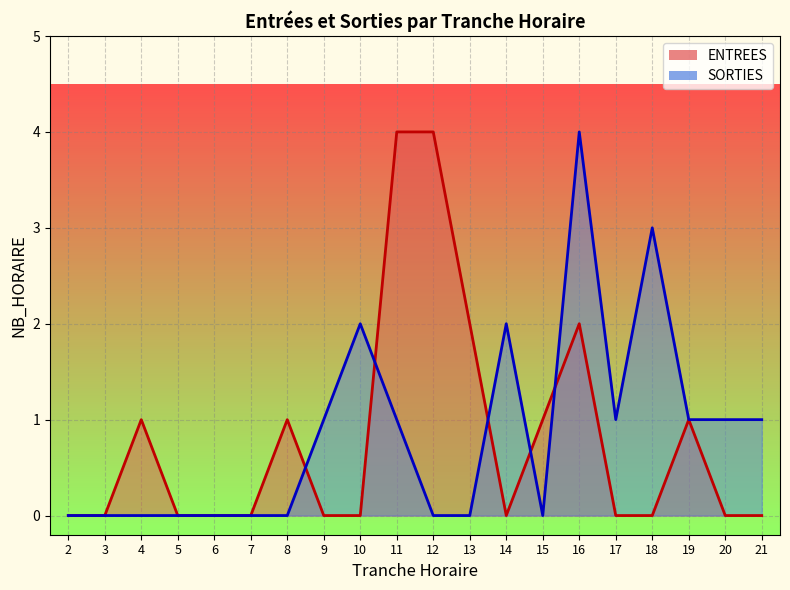

Rank the series at 20 from highest to lowest value.

SORTIES, ENTREES